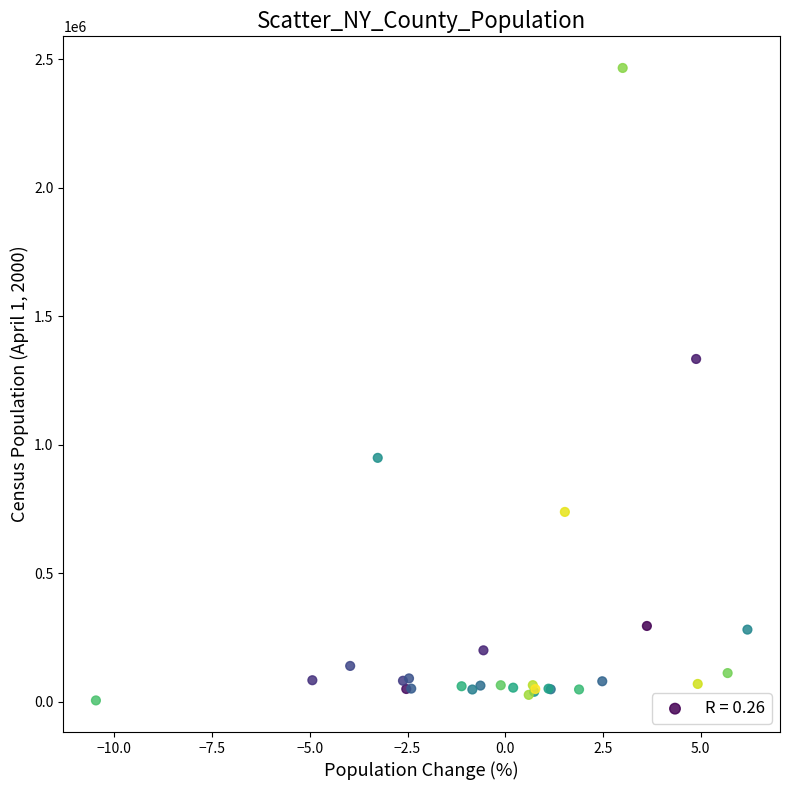

What Y value in the scatter plot is closest to 1236191?

1334319